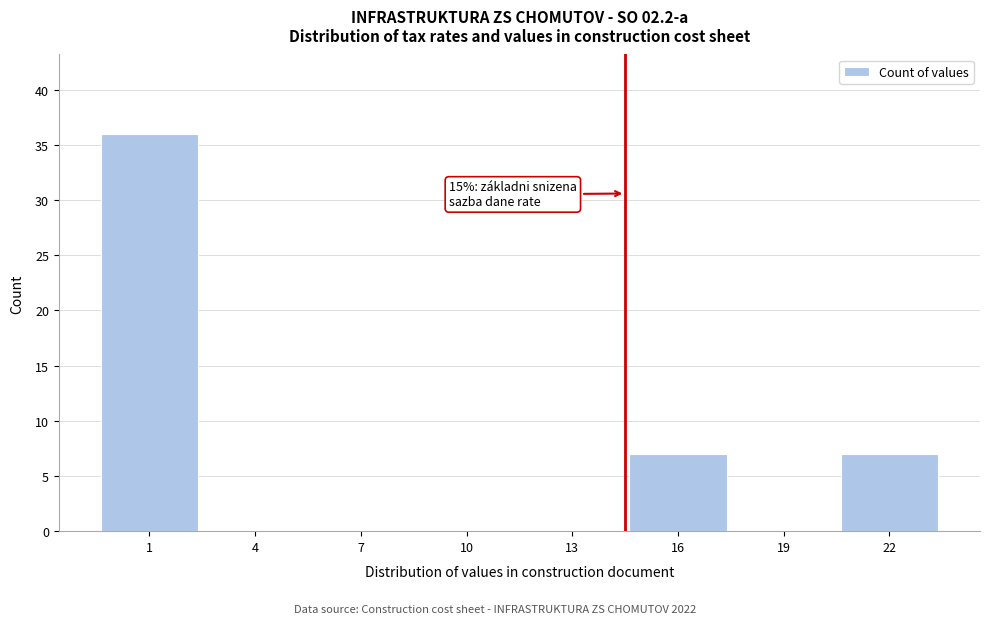

Reading right to left, list all the values displayed in this chart.

22=7	19=0	16=7	13=0	10=0	7=0	4=0	1=36